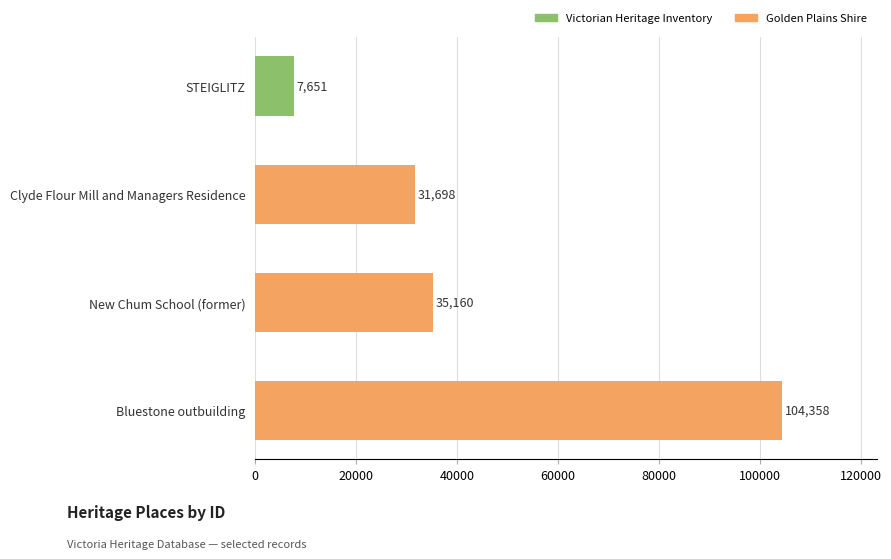

What is the change in value from STEIGLITZ to Bluestone outbuilding?

+96707